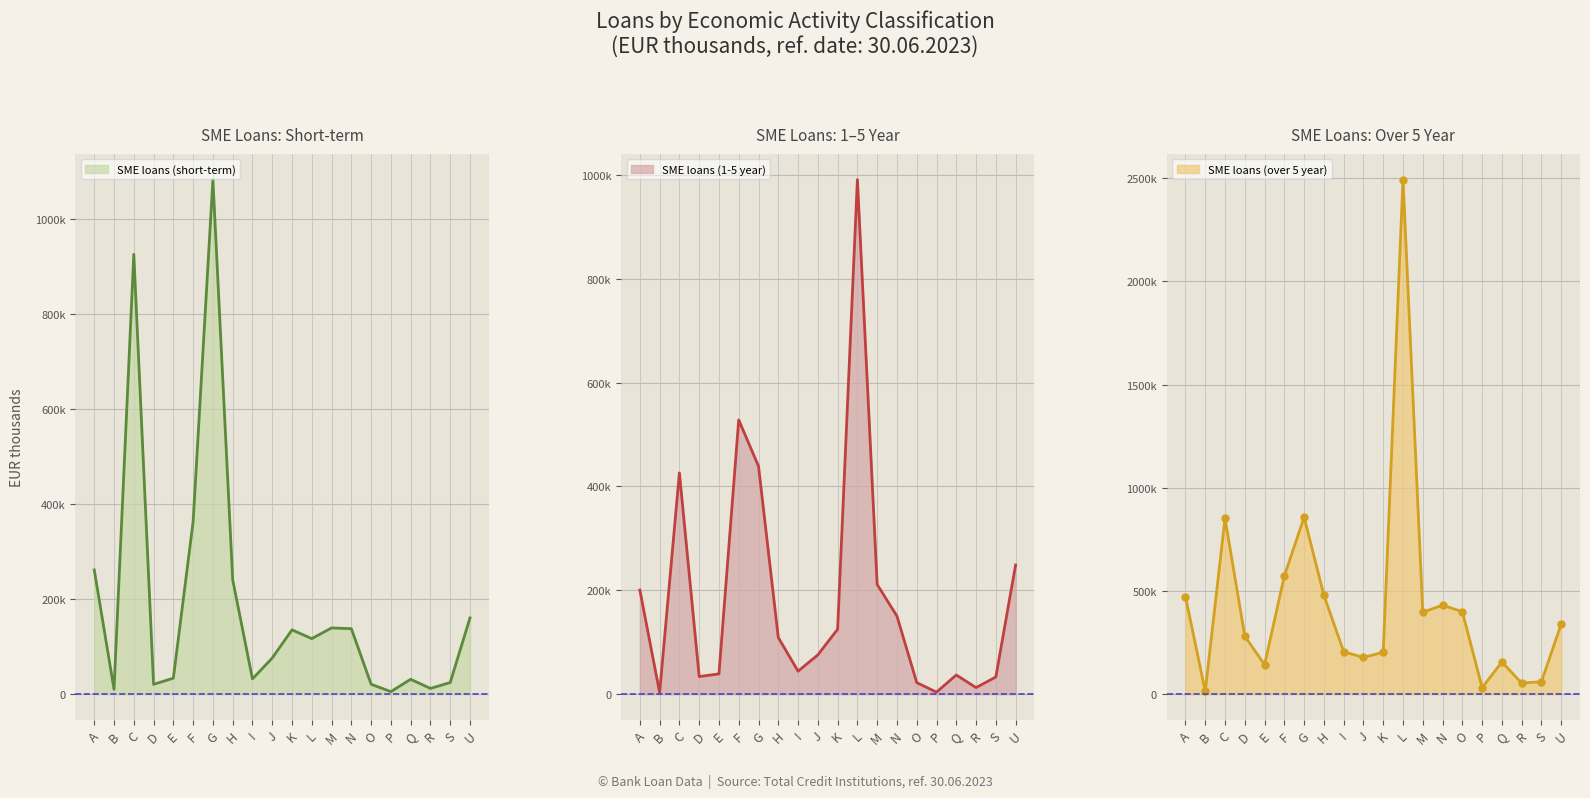

Which category has the highest value across all series?

L